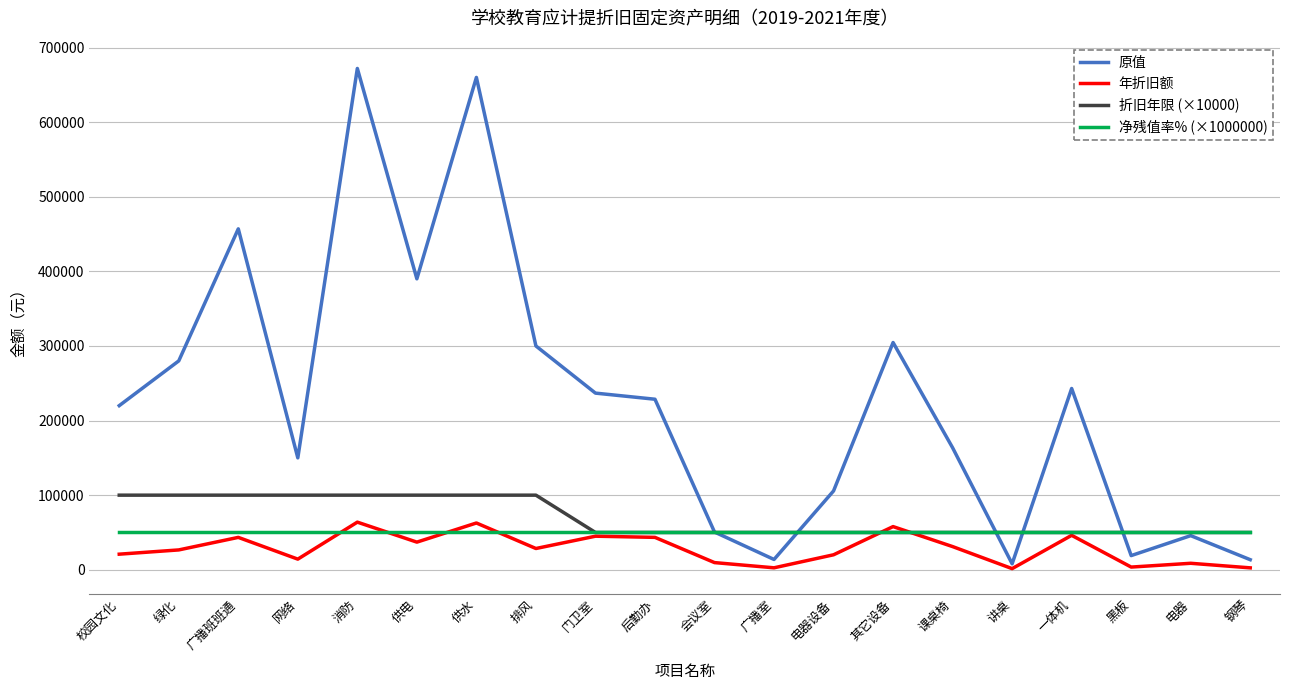

What is the average value of the 折旧年限 (×10000) series?

70000.0